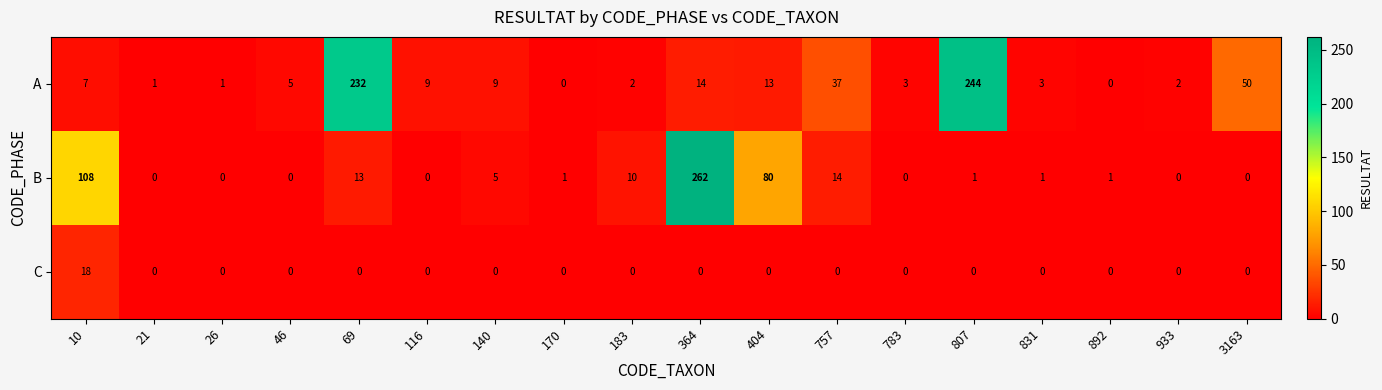

Rank the series by their maximum value, from lowest to highest.

C, A, B